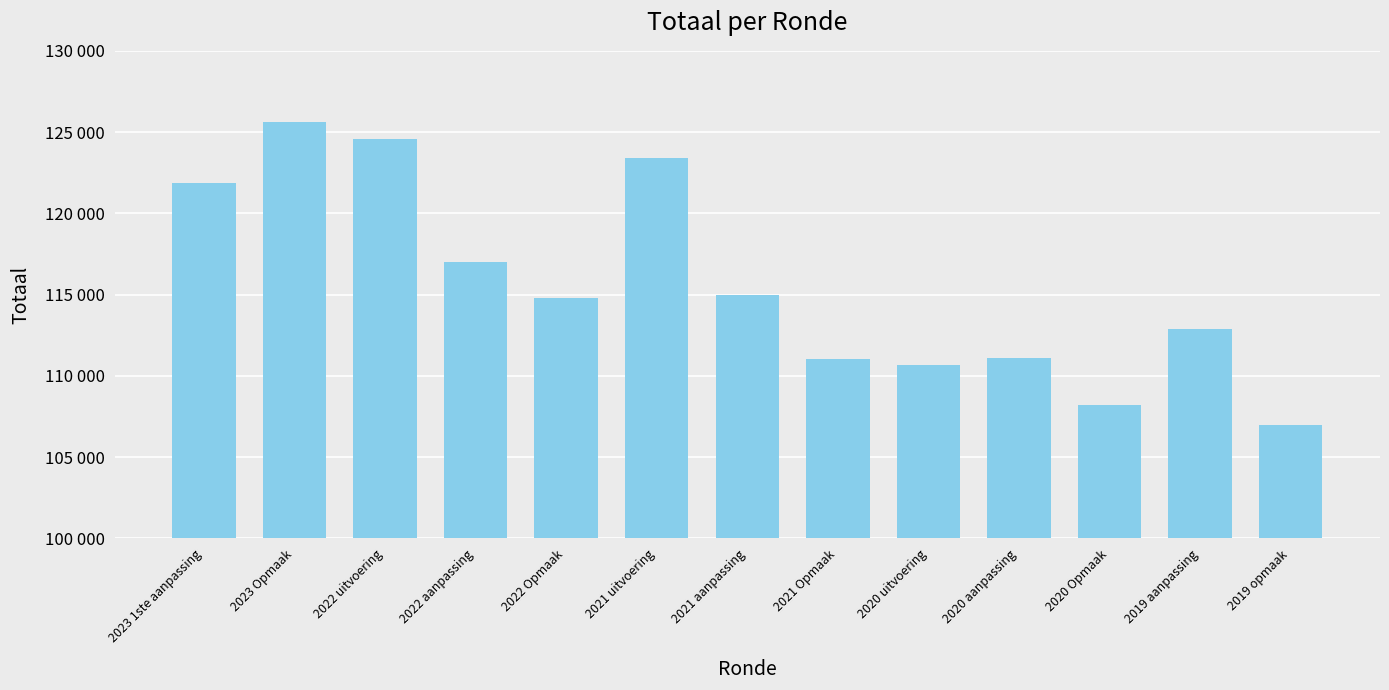

Reading left to right, transcribe all the data shown in this chart.

2023 1ste aanpassing=121897	2023 Opmaak=125647	2022 uitvoering=124575	2022 aanpassing=117004	2022 Opmaak=114804	2021 uitvoering=123432	2021 aanpassing=114965	2021 Opmaak=111049	2020 uitvoering=110649	2020 aanpassing=111072	2020 Opmaak=108178	2019 aanpassing=112861	2019 opmaak=106974